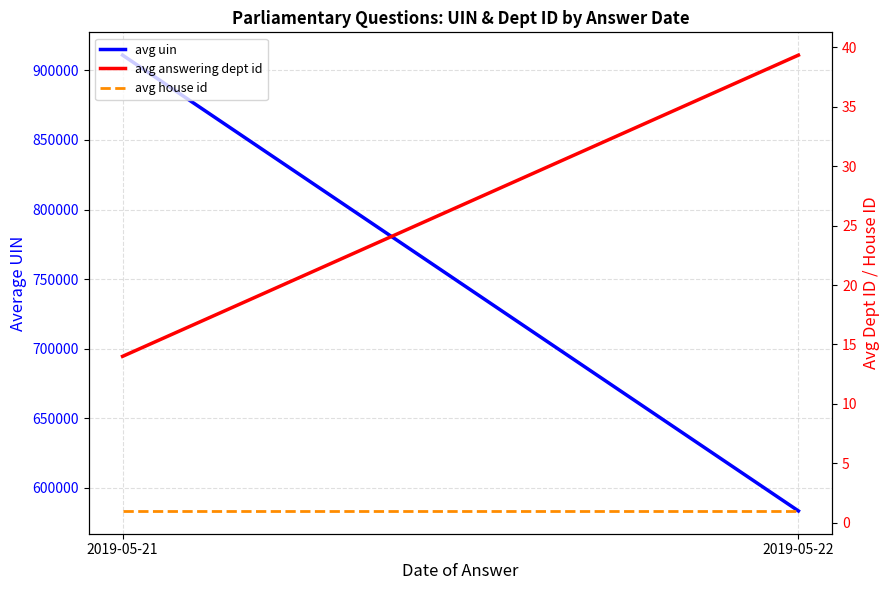

At which label does avg uin first exceed 911019?

2019-05-21